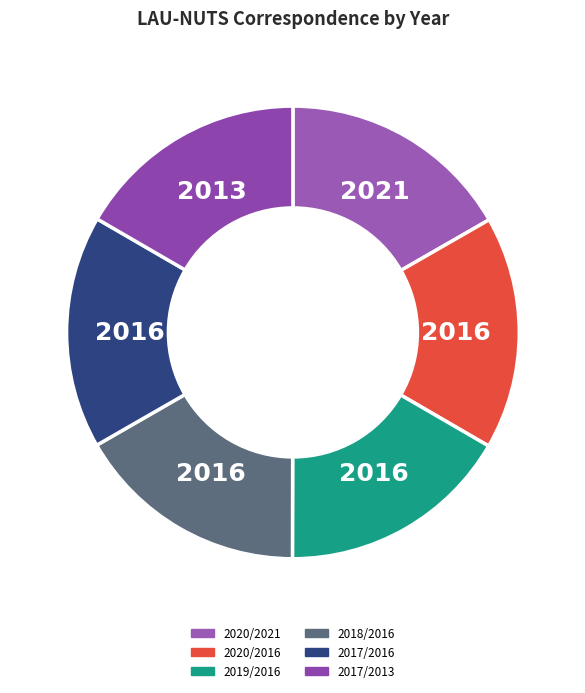

What is the ratio of the value at 2017/2013 to the value at 2017/2016?

1.0